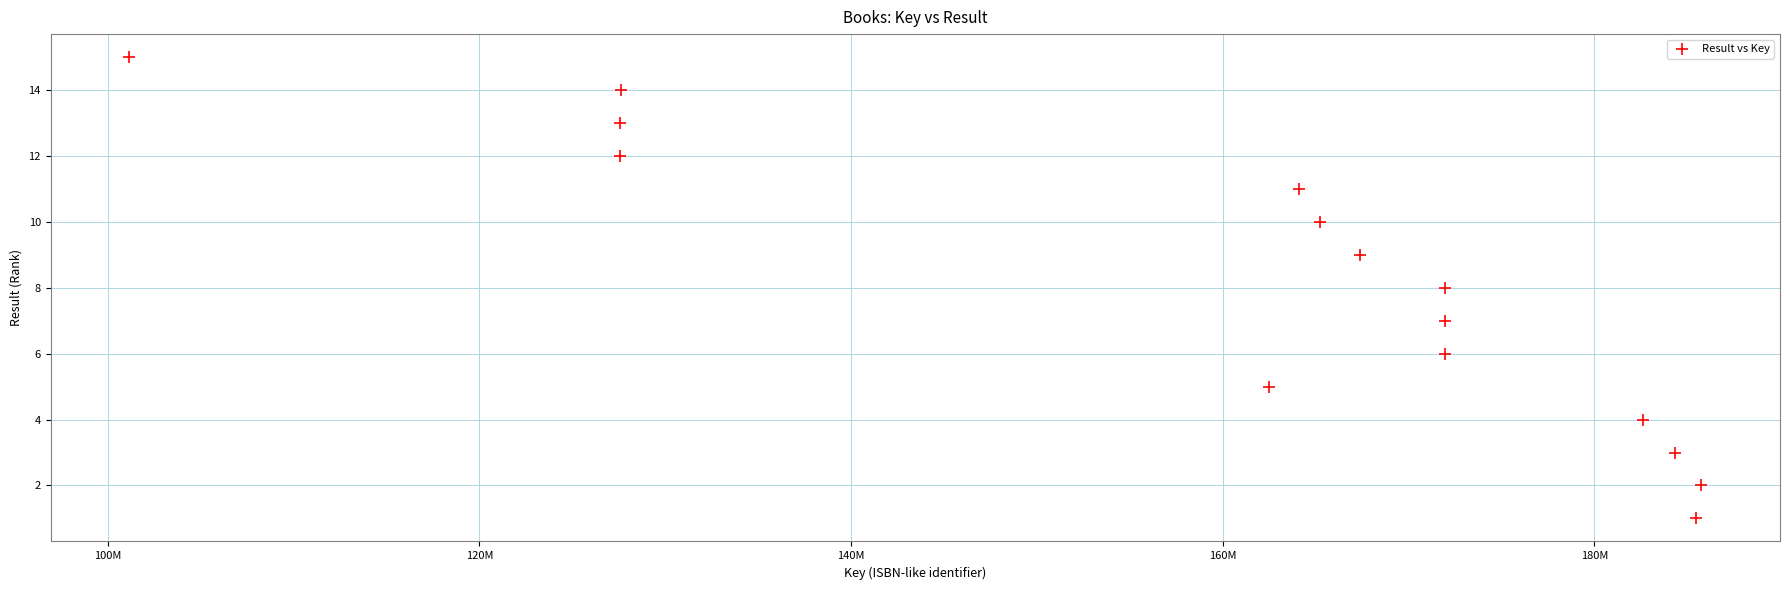

What is the range of X values (max minus min)?

84598463